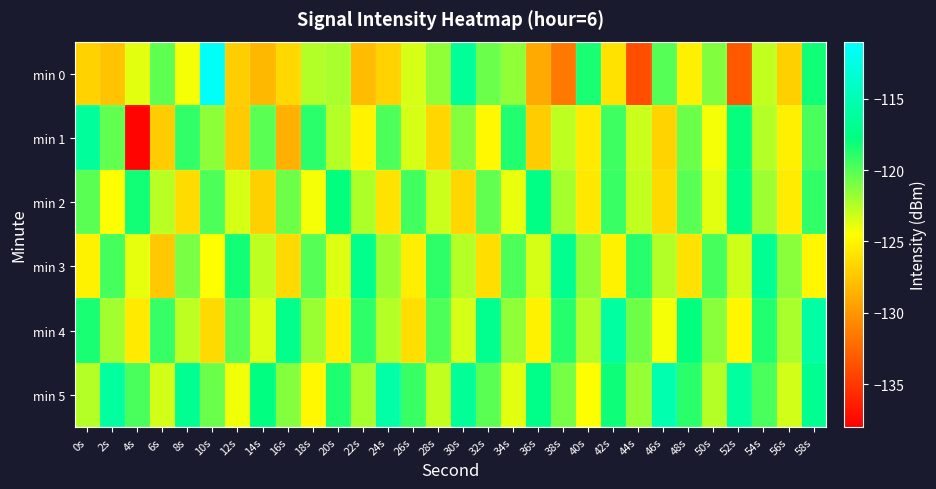

Which label corresponds to the smallest value in the chart?

4s